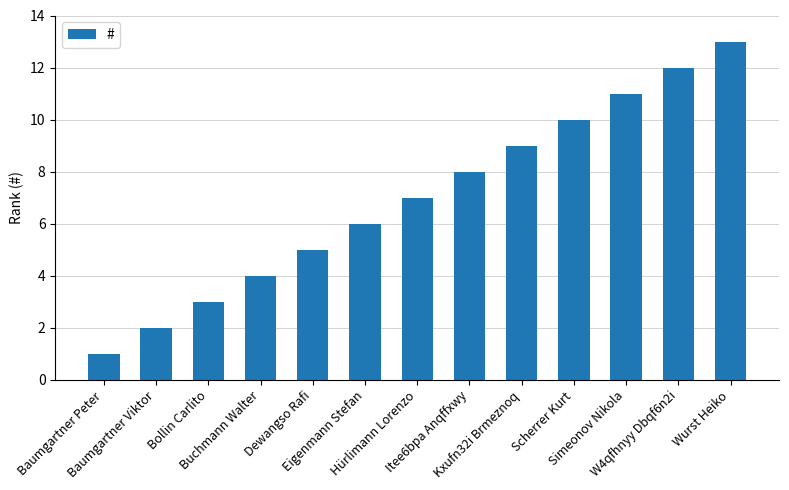

What value does the data have at Hürlimann Lorenzo, to the nearest 10?

10